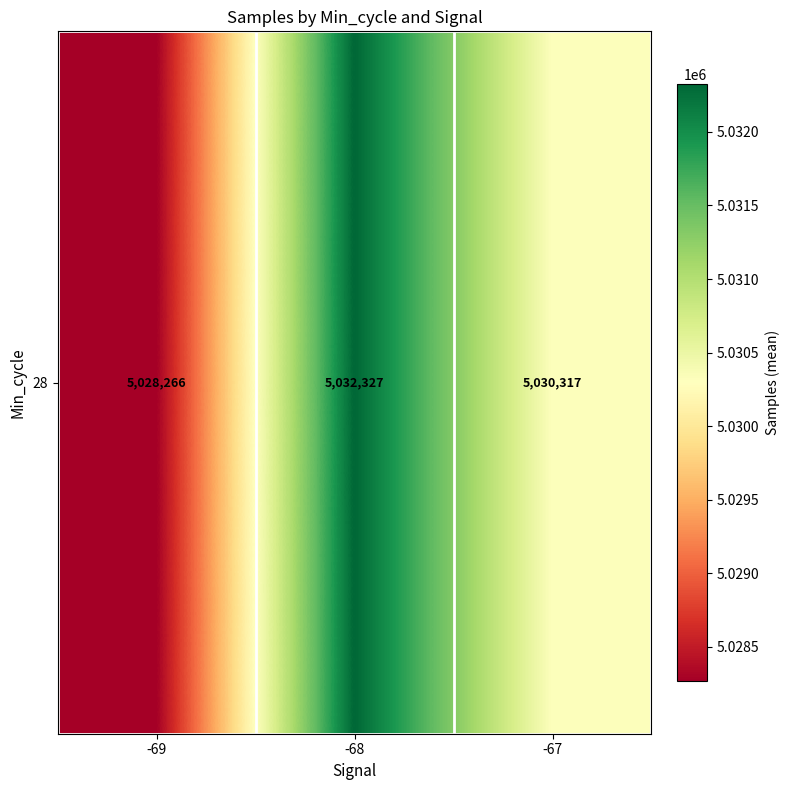

What is the approximate value at -68?

5032327.2